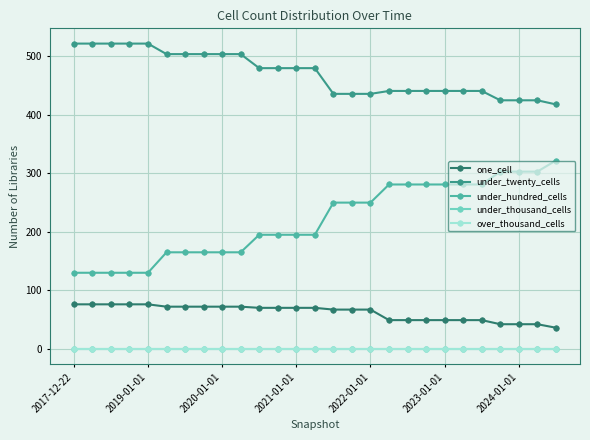

Does the chart have visible grid lines?

Yes